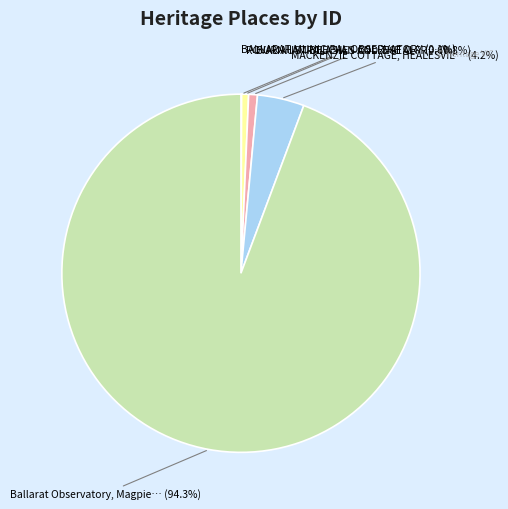

Is there any slice that represents more than half of the pie?

Yes